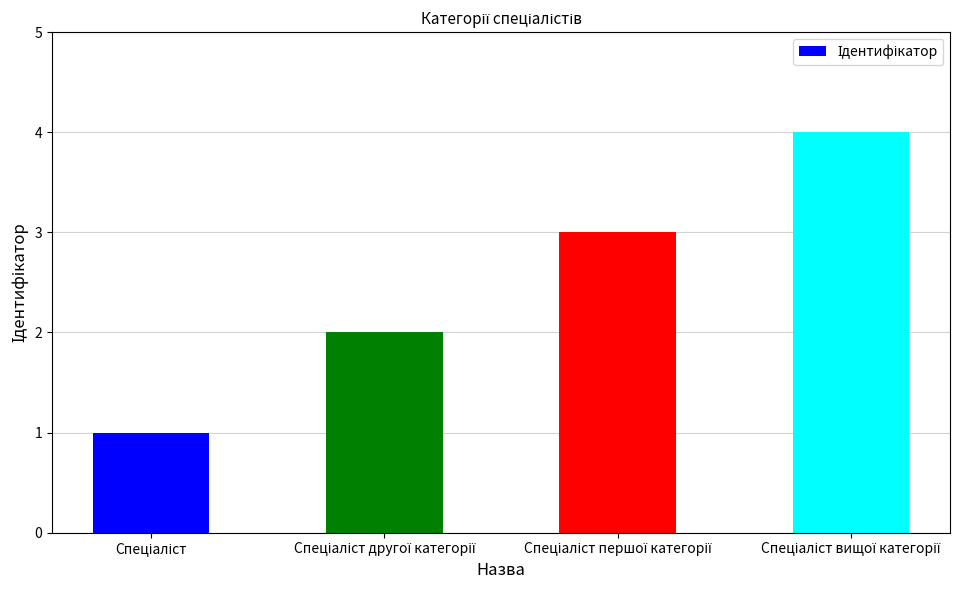

What is the greatest value displayed?

4